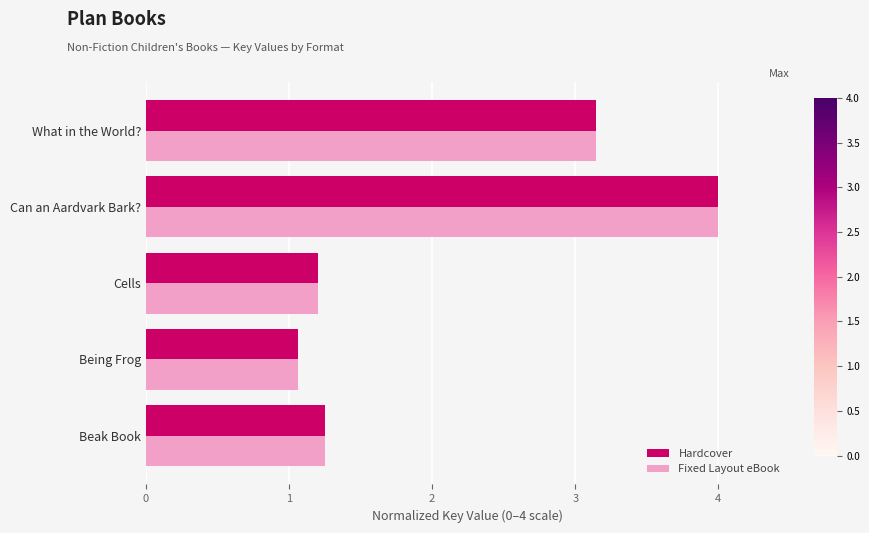

What is the average value of the Fixed Layout eBook series?

2.1